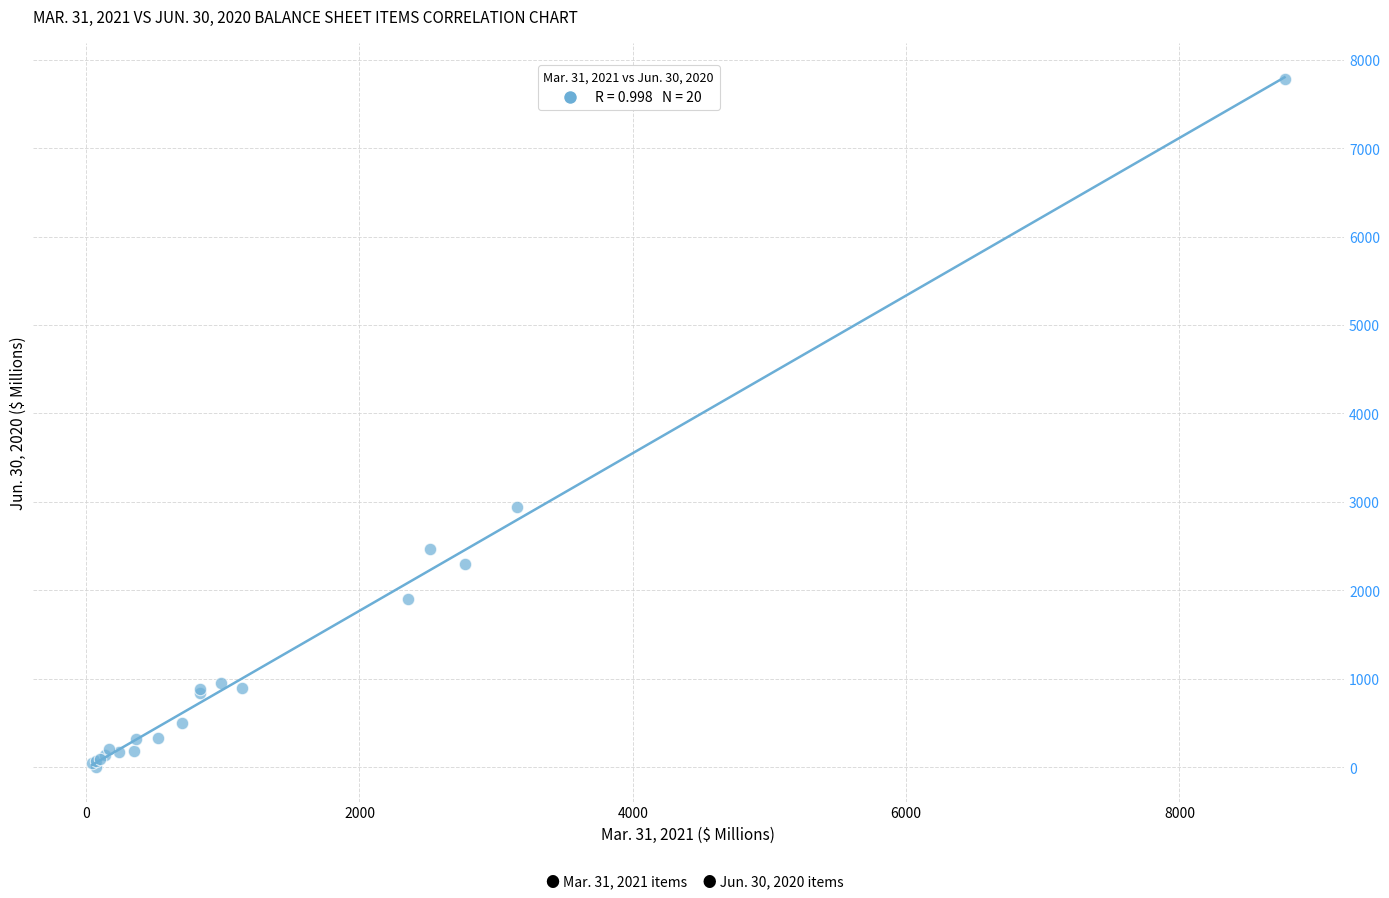

What Y value in the scatter plot is closest to 3888?

2945.1